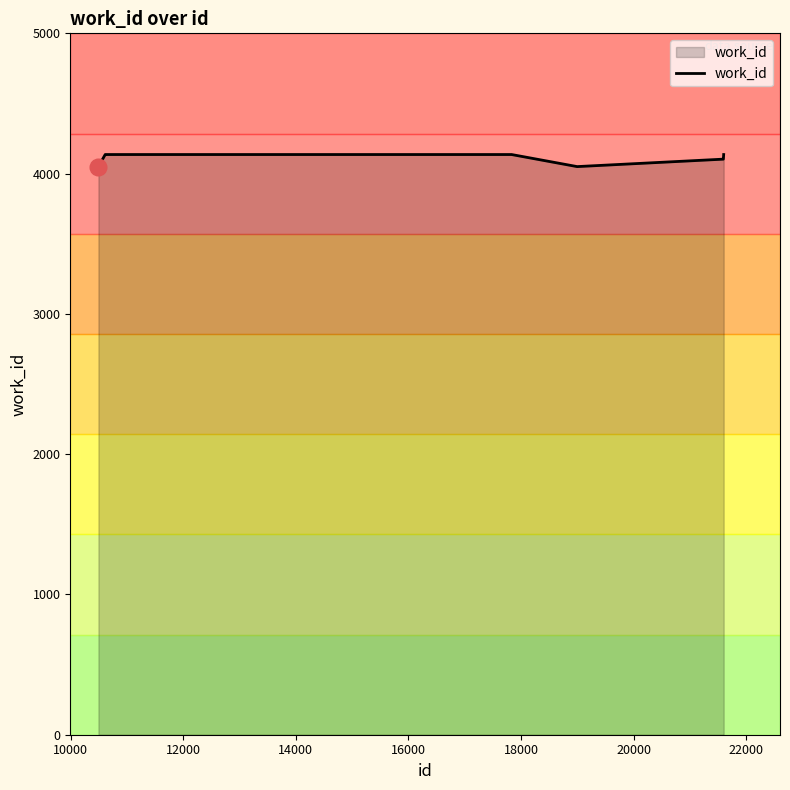

What is the maximum value shown in the chart?

4136